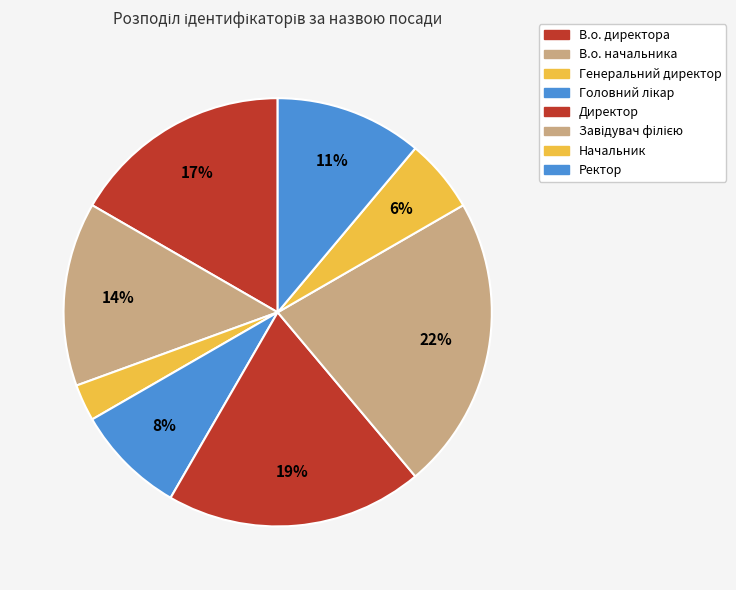

How many segments does this pie chart have?

8